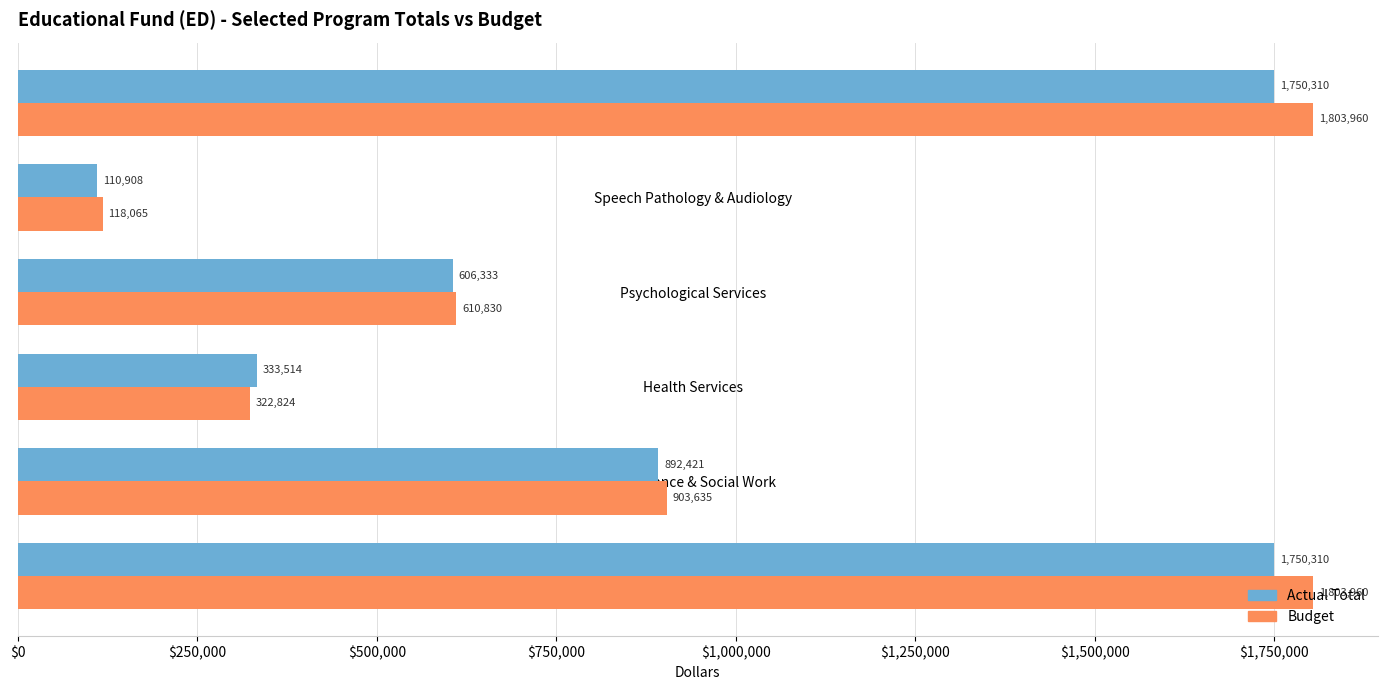

How many values in the Budget series are below 903635?

3